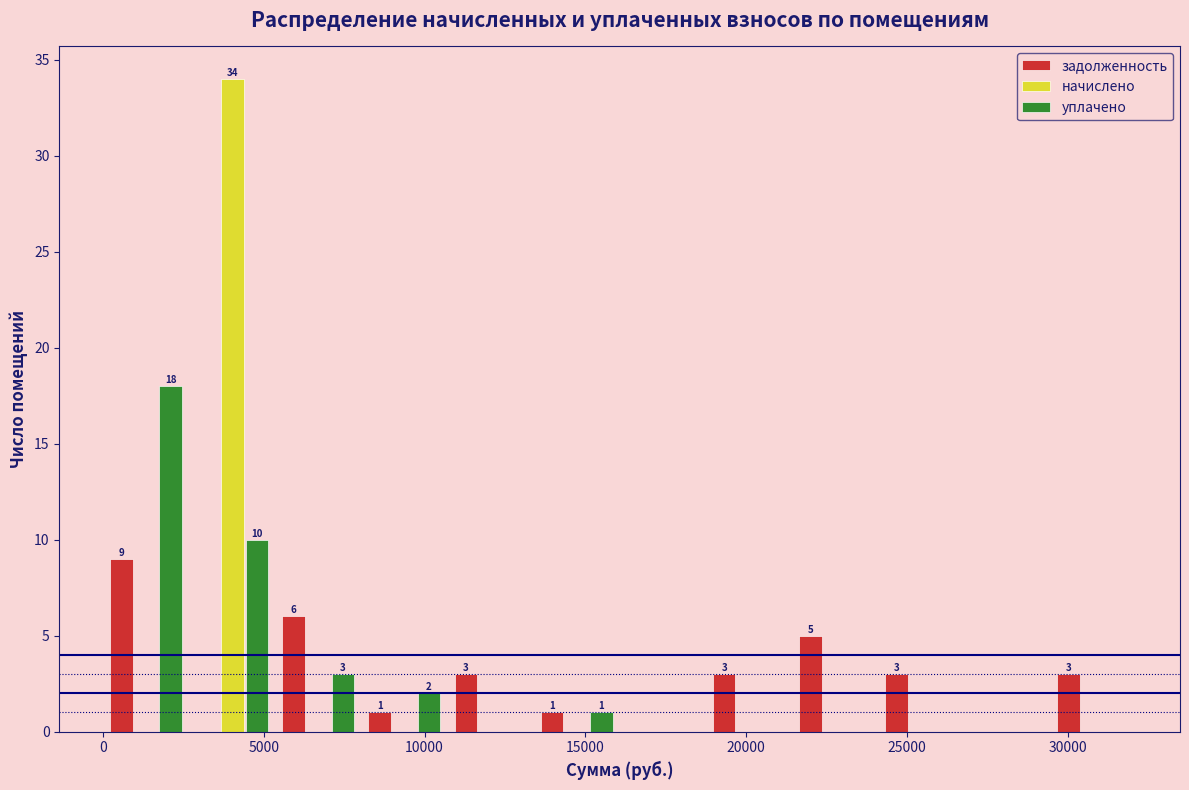

In the начислено series, which range on the x-axis has the tallest bar?

2500 to 5500